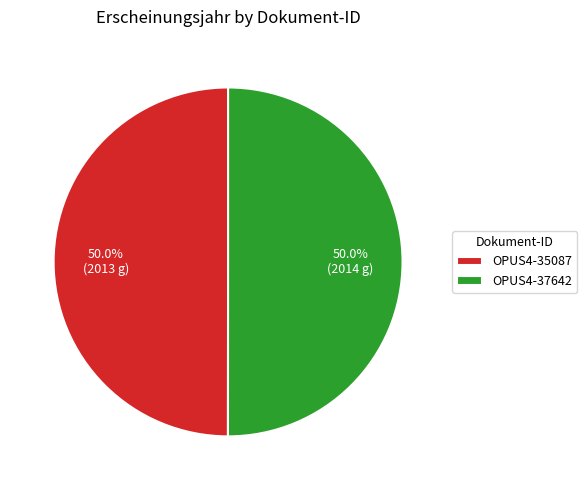

Count the number of slices in the pie.

2